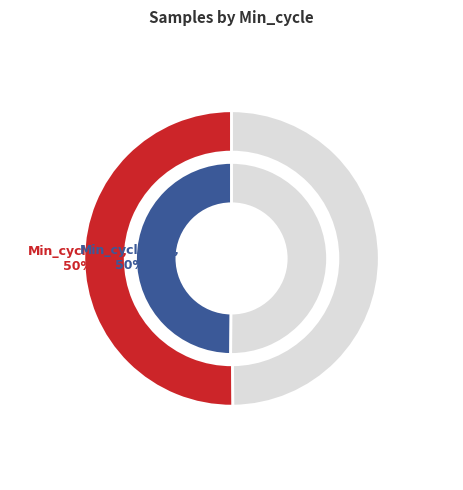

How many slices are in this pie chart?

2